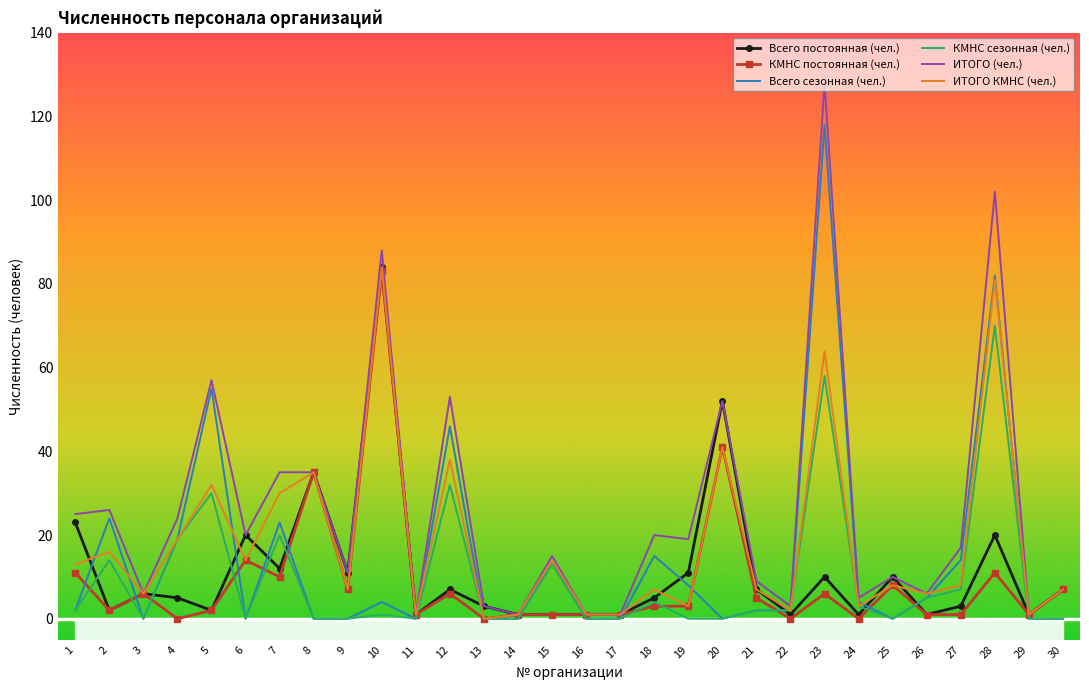

Reading left to right, list all the values displayed in this chart.

Всего постоянная (чел.): 23	2	6	5	2	20	12	35	11	84	1	7	3	1	1	1	1	5	11	52	7	1	10	1	10	1	3	20	1	7
КМНС постоянная (чел.): 11	2	6	0	2	14	10	35	7	83	1	6	0	1	1	1	1	3	3	41	5	0	6	0	8	1	1	11	1	7
Всего сезонная (чел.): 2	24	0	19	55	0	23	0	0	4	0	46	0	0	14	0	0	15	8	0	2	2	118	4	0	5	14	82	0	0
КМНС сезонная (чел.): 2	14	0	19	30	0	20	0	0	1	0	32	0	0	13	0	0	4	0	0	2	2	58	3	0	5	7	70	0	0
ИТОГО (чел.): 25	26	6	24	57	20	35	35	11	88	1	53	3	1	15	1	1	20	19	52	9	3	128	5	10	6	17	102	1	7
ИТОГО КМНС (чел.): 13	16	6	19	32	14	30	35	7	84	1	38	0	1	14	1	1	7	3	41	7	2	64	3	8	6	8	81	1	7